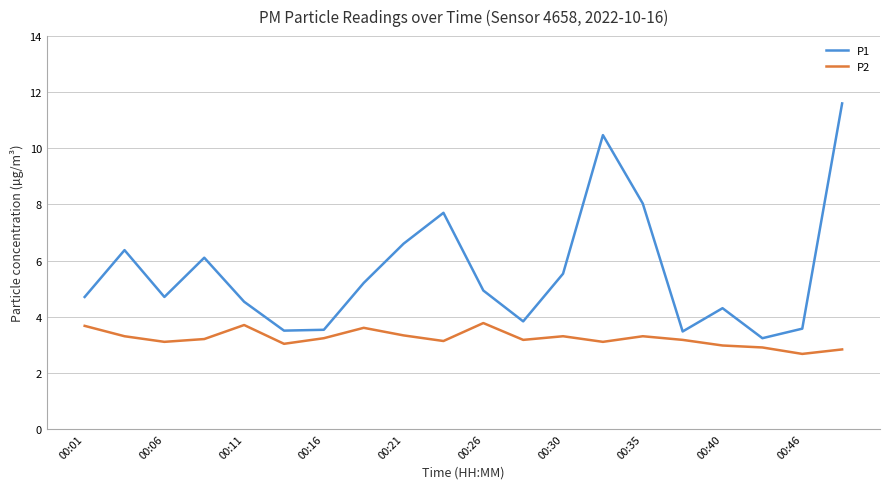

At how many categories does at least one series exceed 3?

20